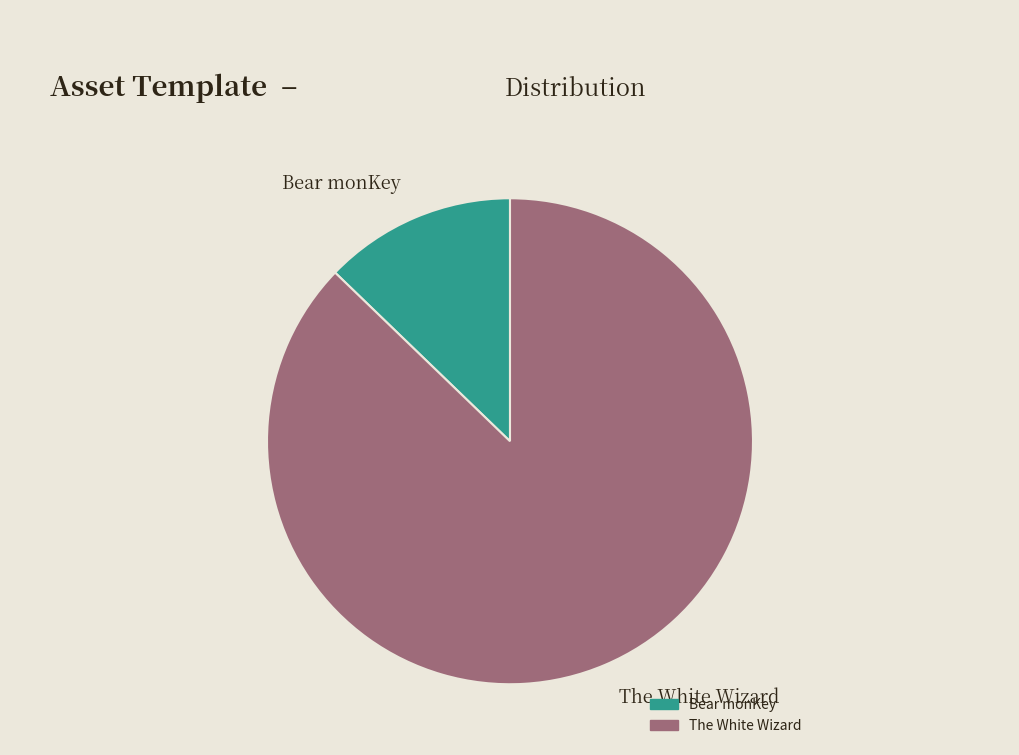

Combined, do Bear monKey and The White Wizard account for over 50%?

Yes